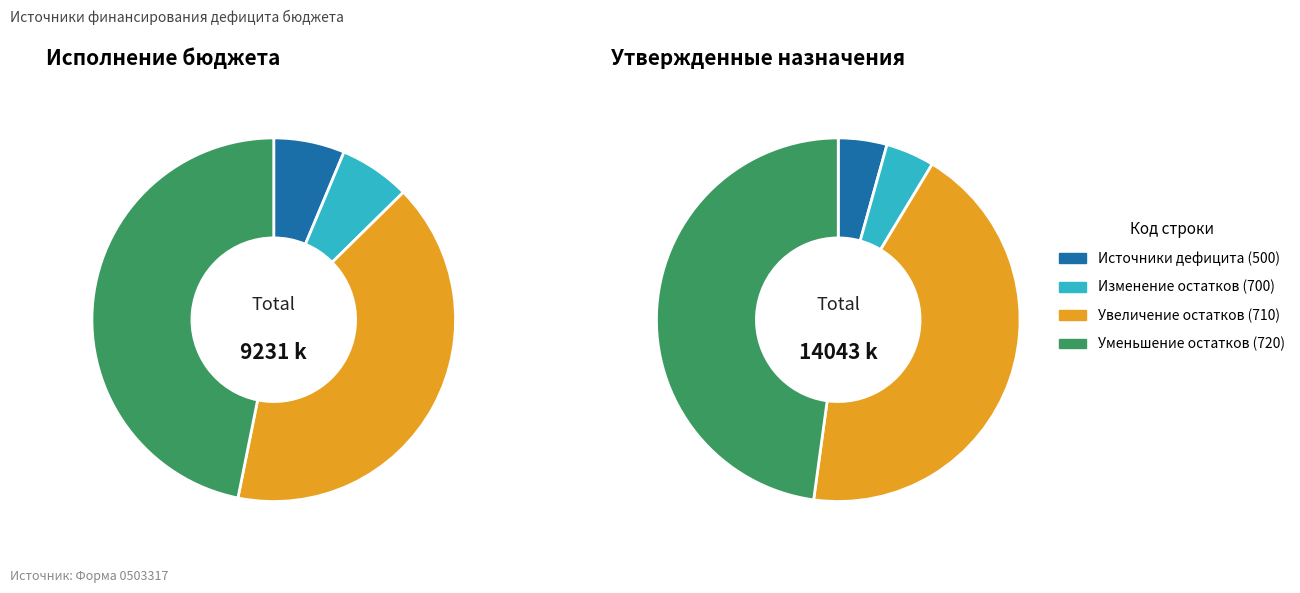

To the nearest percent, what portion does 710 represent?

41%